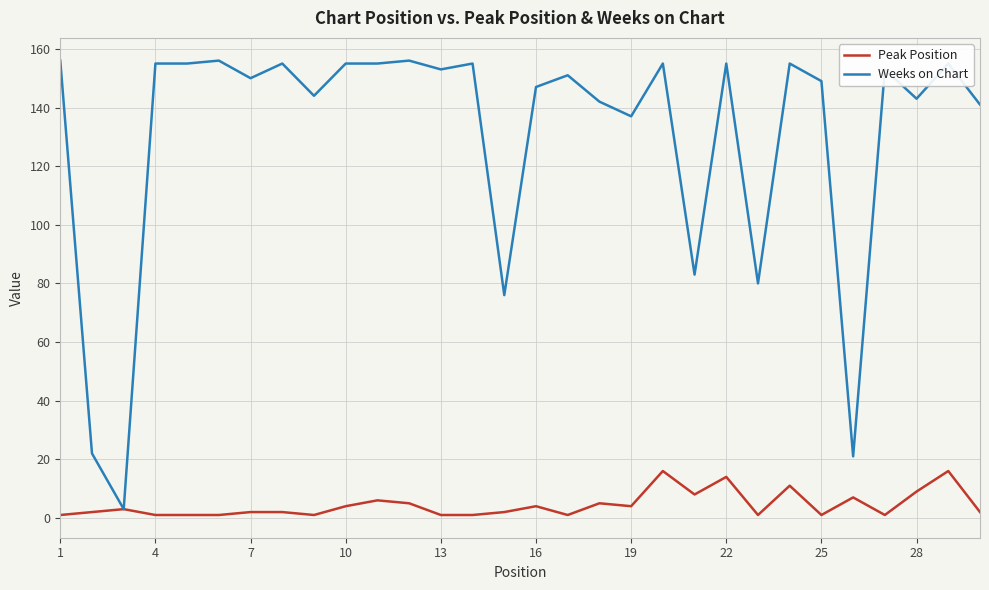

What is the average value of the Peak Position series?

4